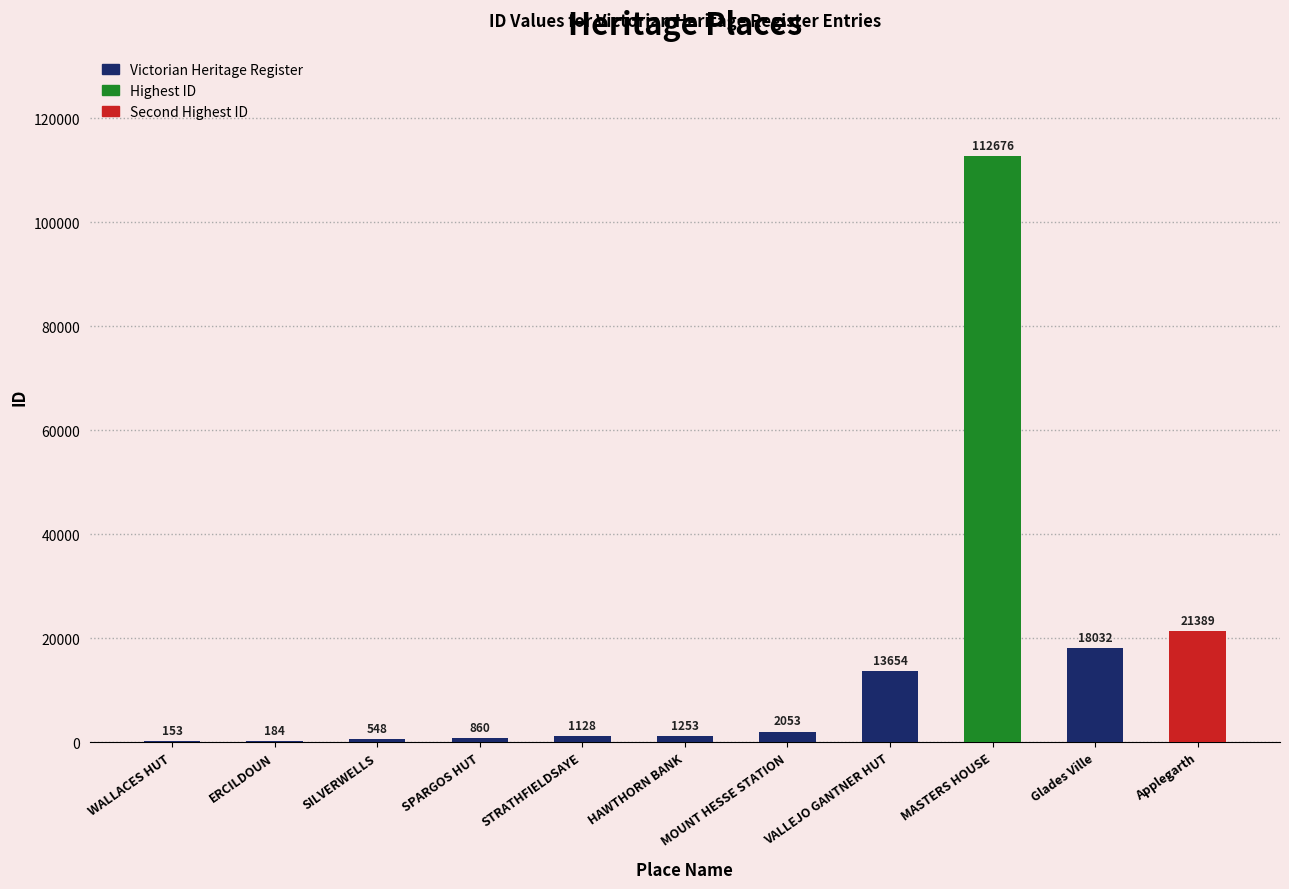

Reading left to right, what are all the values shown in this chart?

153	184	548	860	1128	1253	2053	13654	112676	18032	21389